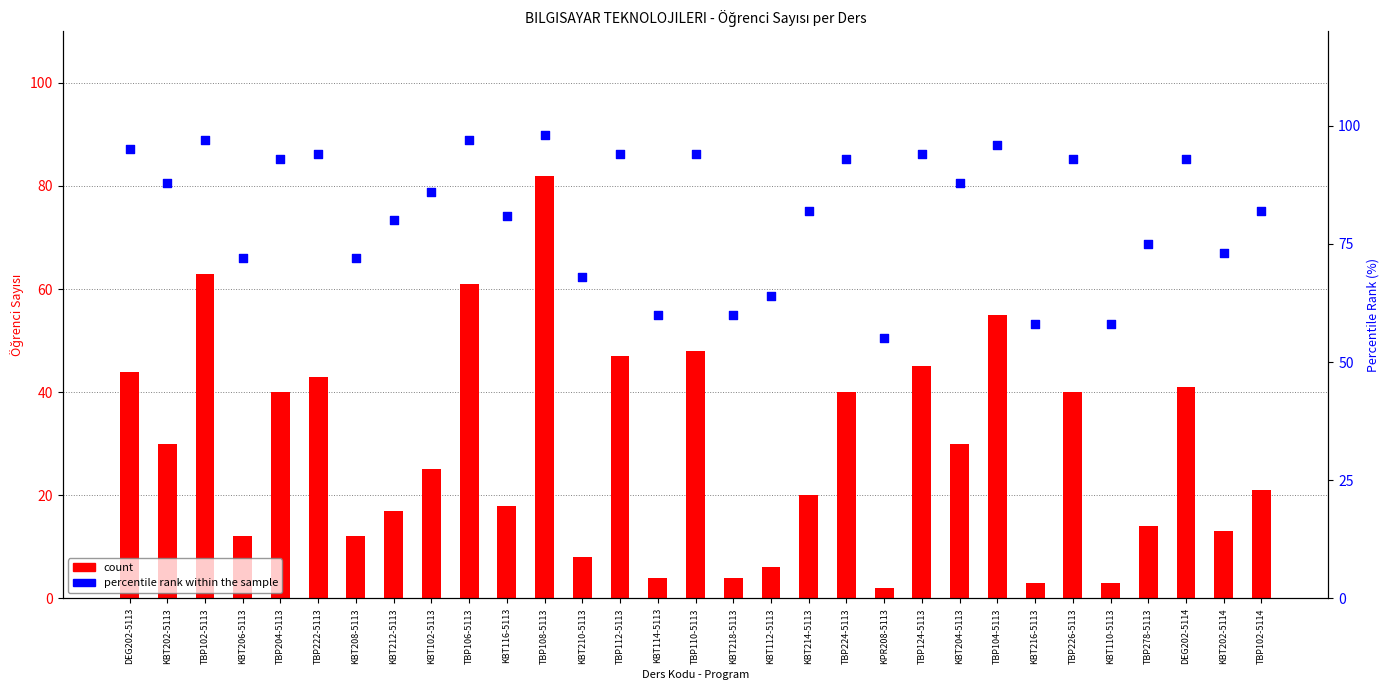

At which category is the sum across all series the highest?

TBP108-5113